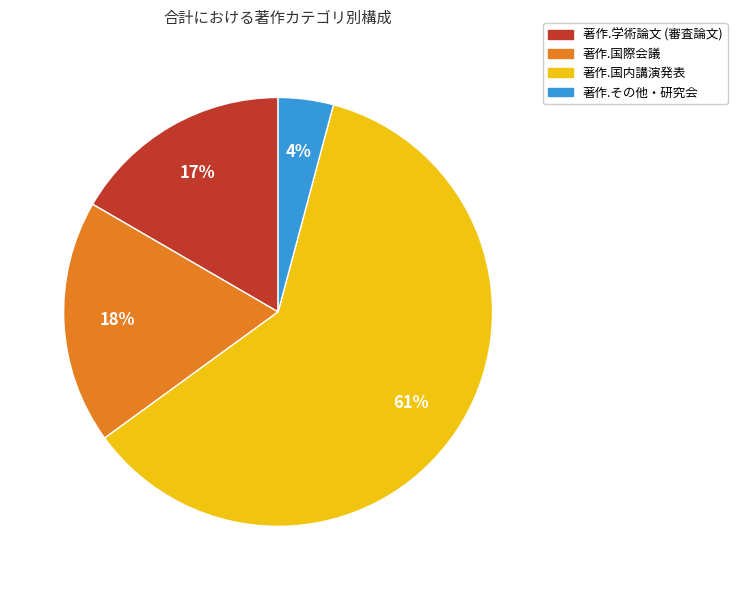

True or false: 著作.国内講演発表 accounts for 61% of the total.

True